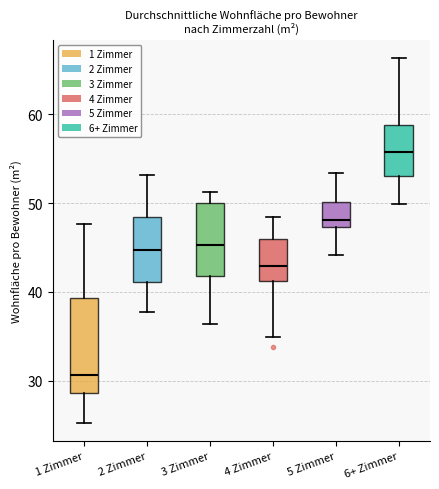

Which box is the tallest, from its lower edge to its upper edge?

1 Zimmer